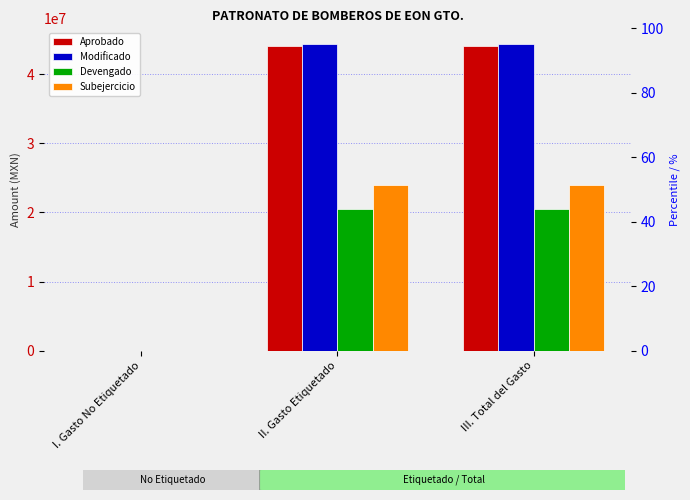

The Modificado series shows 14167936.6 at III. Total del Gasto. True or false?

False